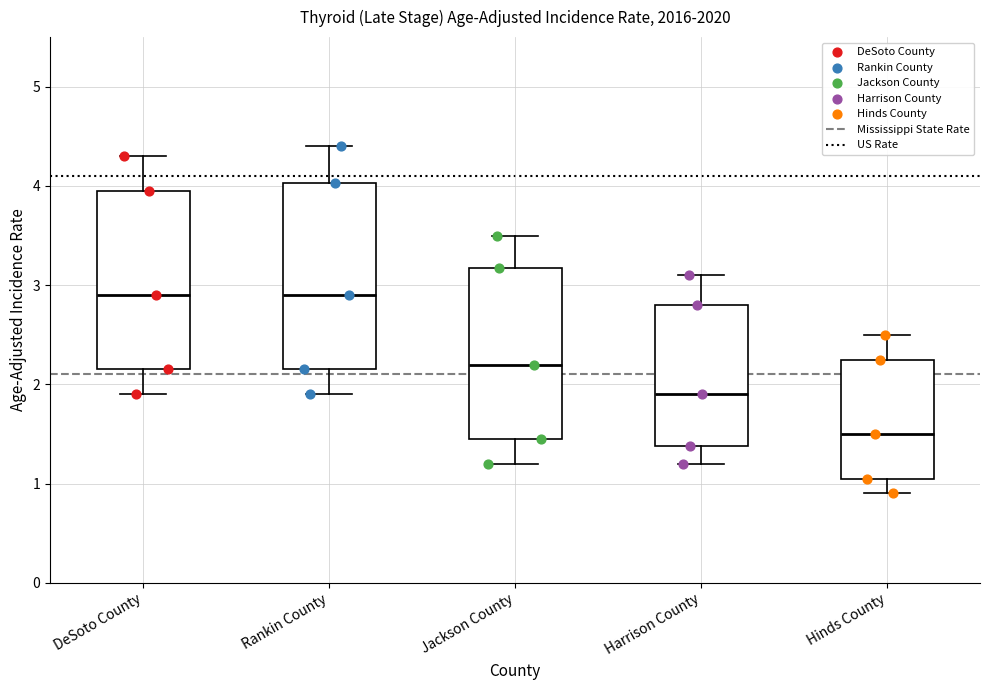

Where does the median line of the box for Rankin County sit on the y-axis? The values are not printed on the chart, so give them approximately, as read against the axis.

2.9